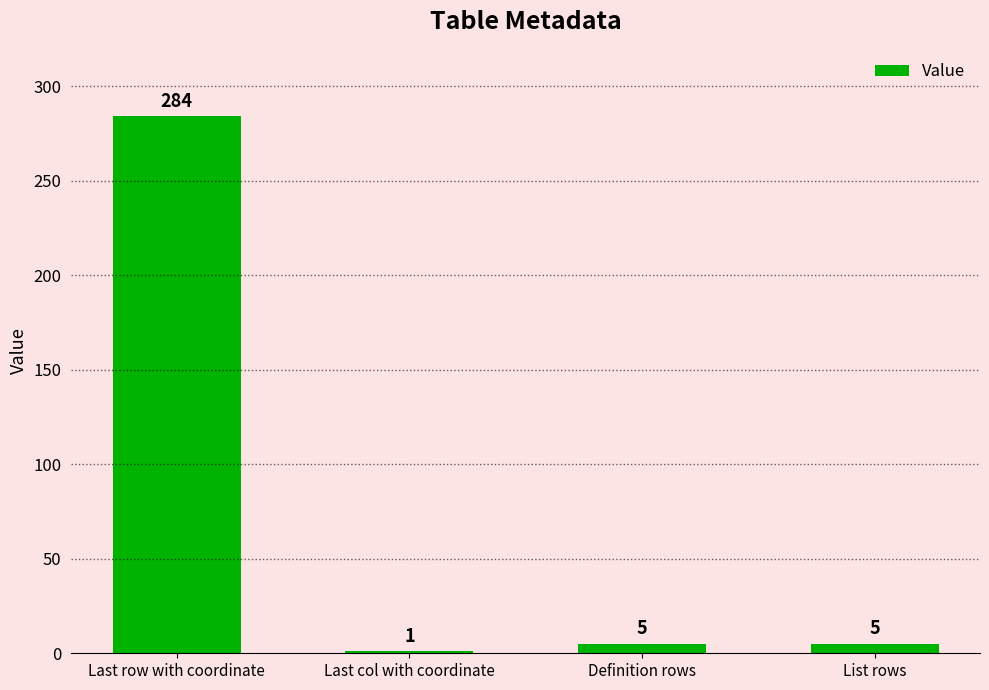

Which has a higher value, Definition rows or Last row with coordinate?

Last row with coordinate